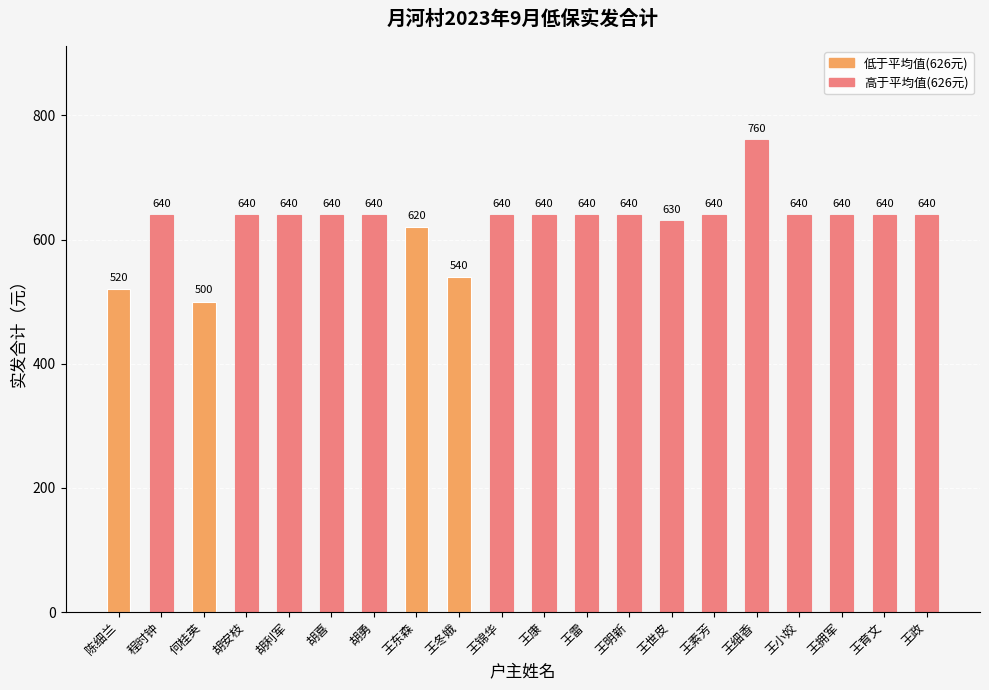

Where is the data nearest to the value 630?

王世皮